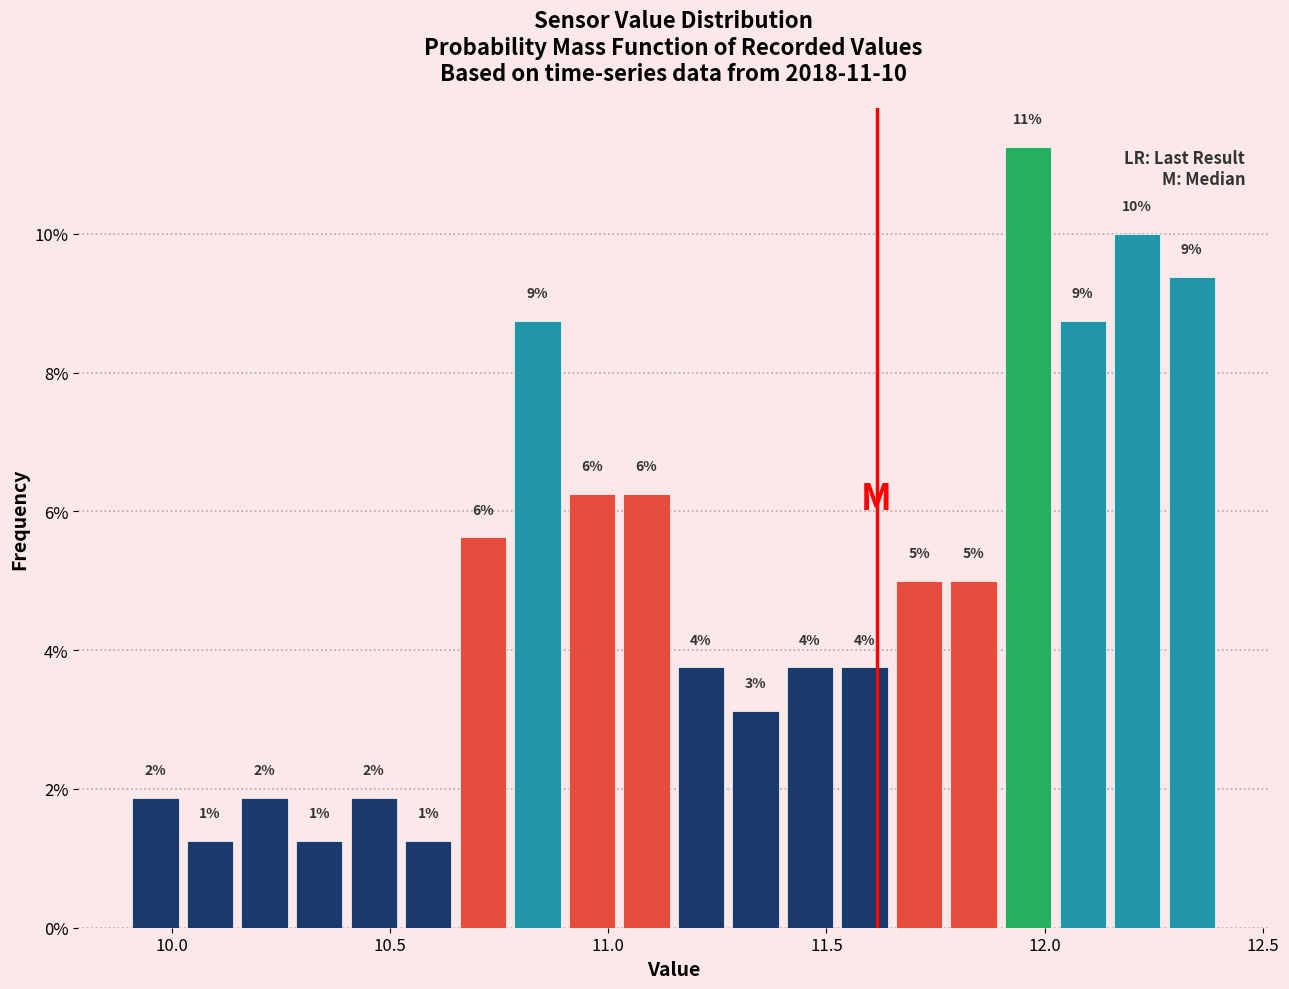

Read against the x-axis, roughly where is the centre of the tallest bar?

11.95